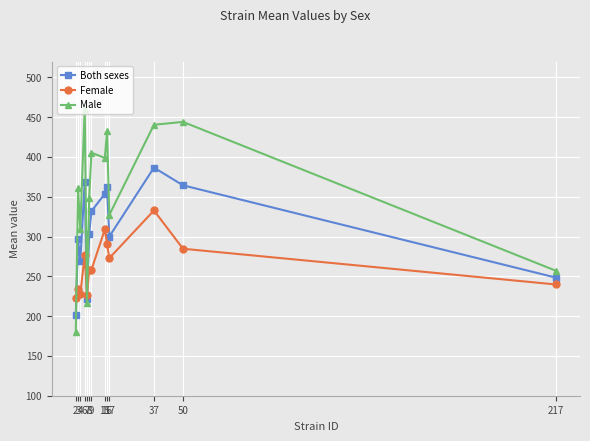

How many interior local peaks does the Male series have?

5